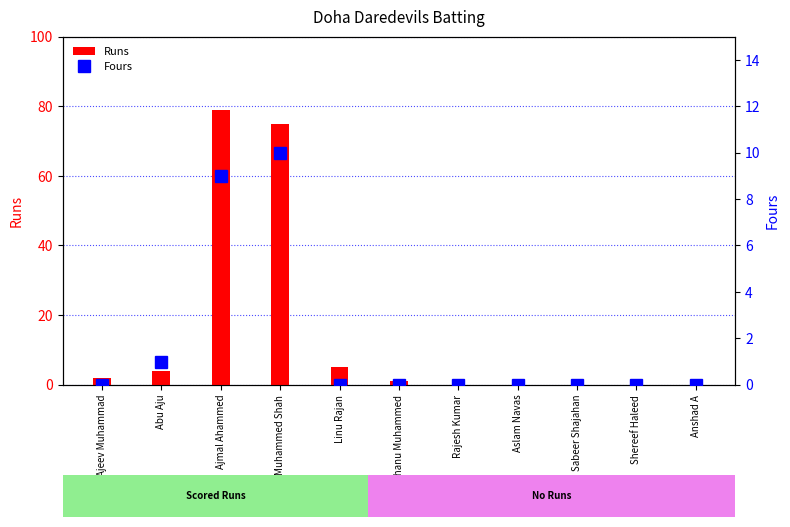

The Runs series shows 0 at Anshad A. True or false?

True